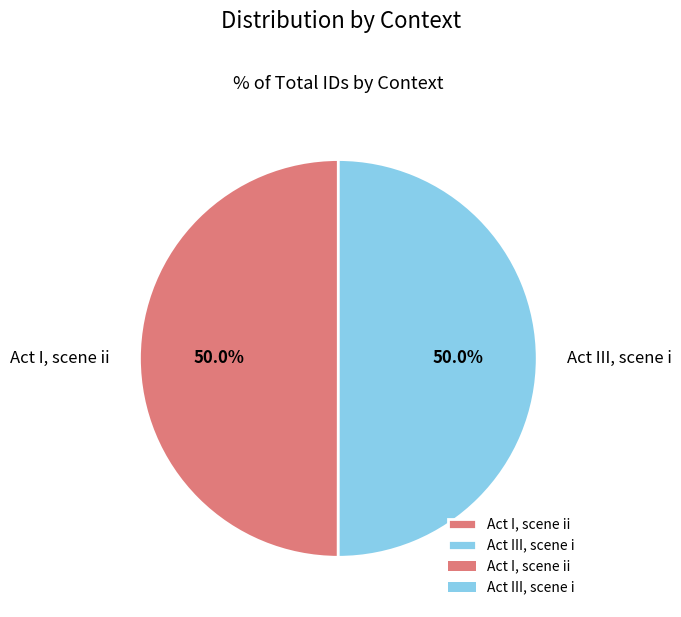

Combined, what portion of the pie is Act I, scene ii and Act III, scene i?

100.0%